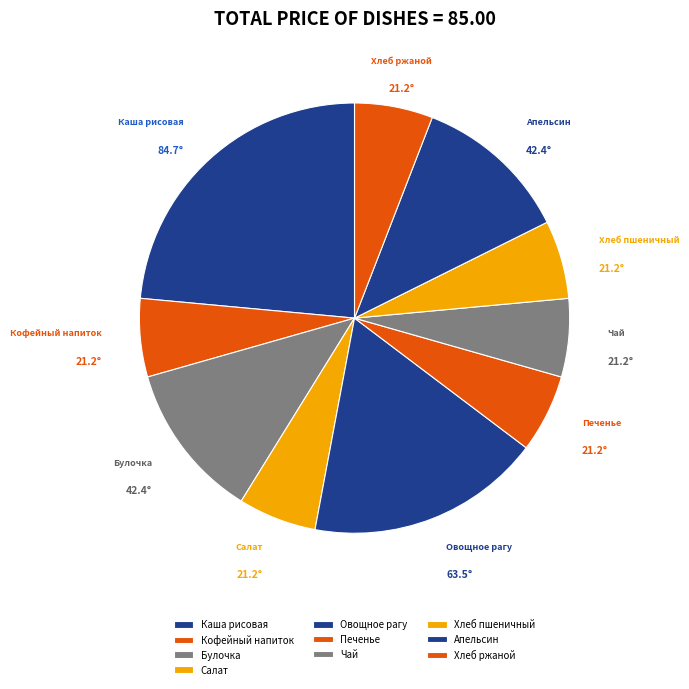

Do Булочка and Салат together represent more than half of the pie?

No